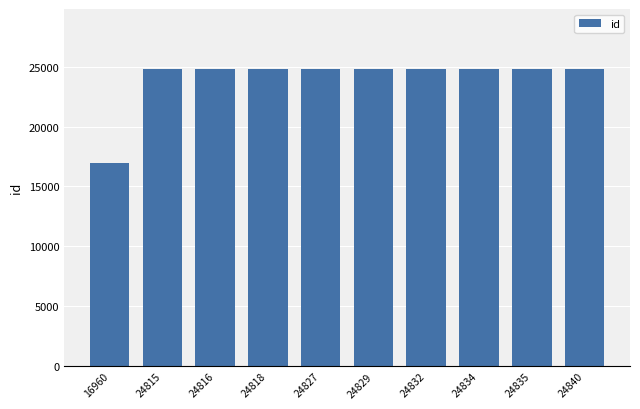

Are the bars horizontal?

No